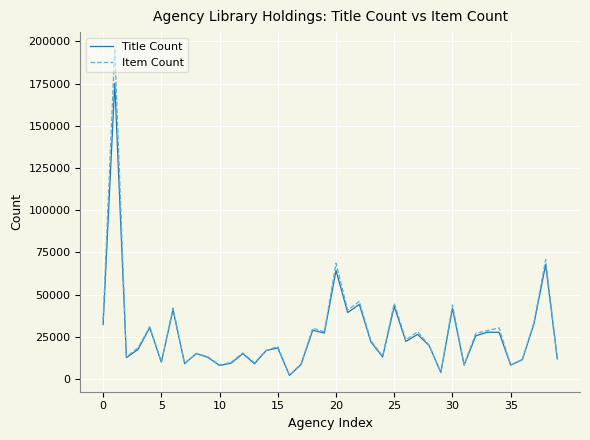

Which series has the largest range (max minus min)?

Item Count